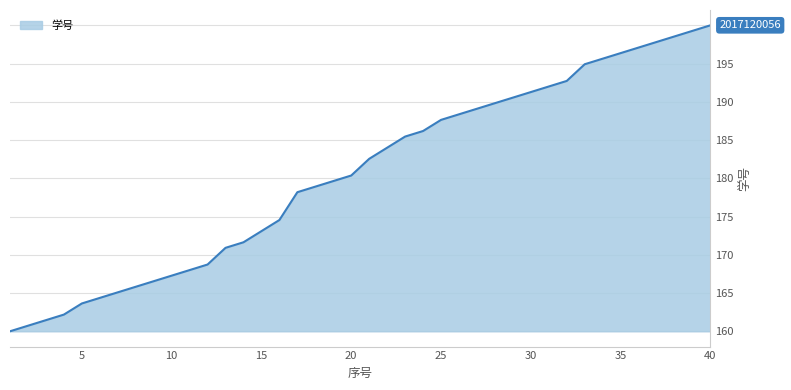

How many lines are shown in the chart?

1